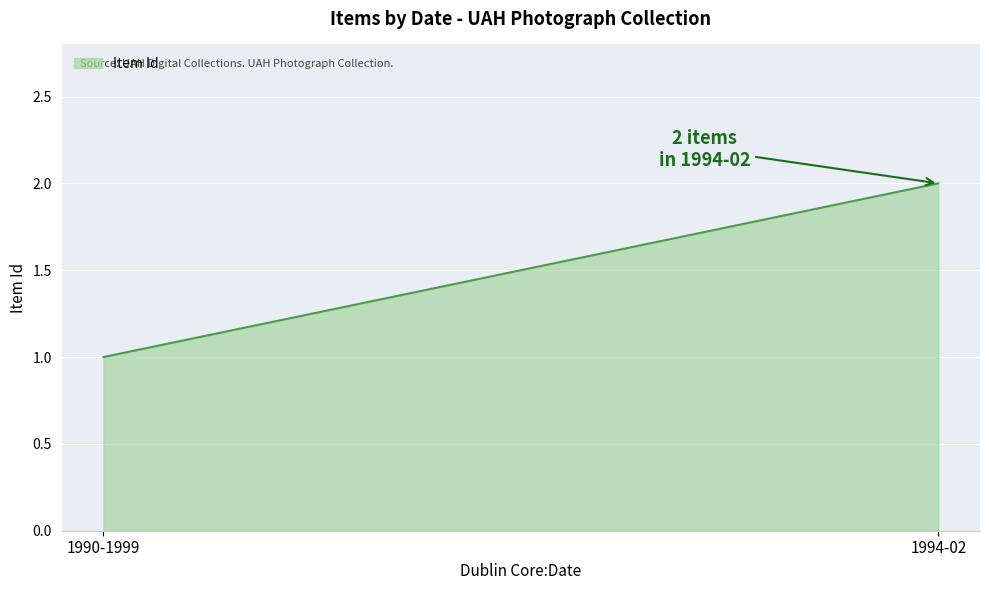

Approximately how many times larger is the value at 1994-02 compared to 1990-1999?

2.0